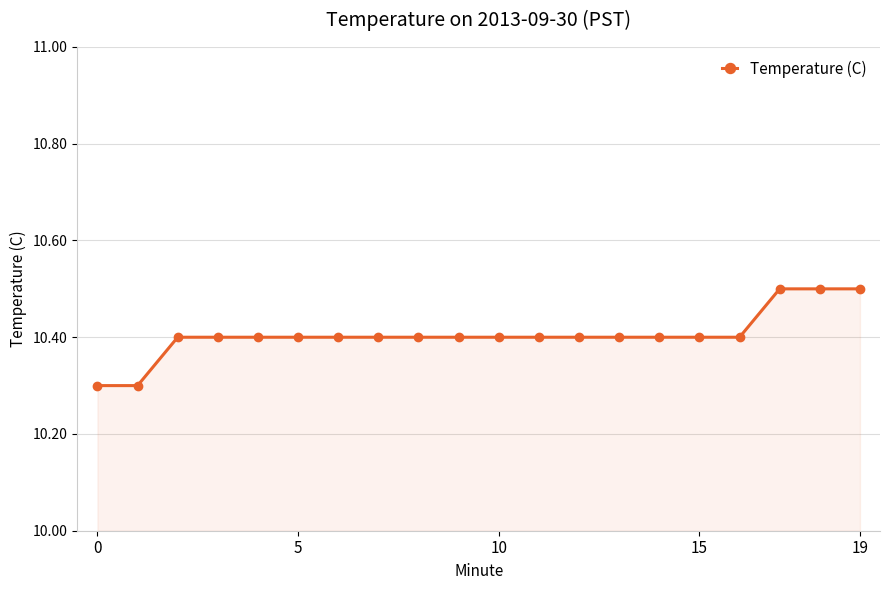

How many lines are shown in the chart?

1